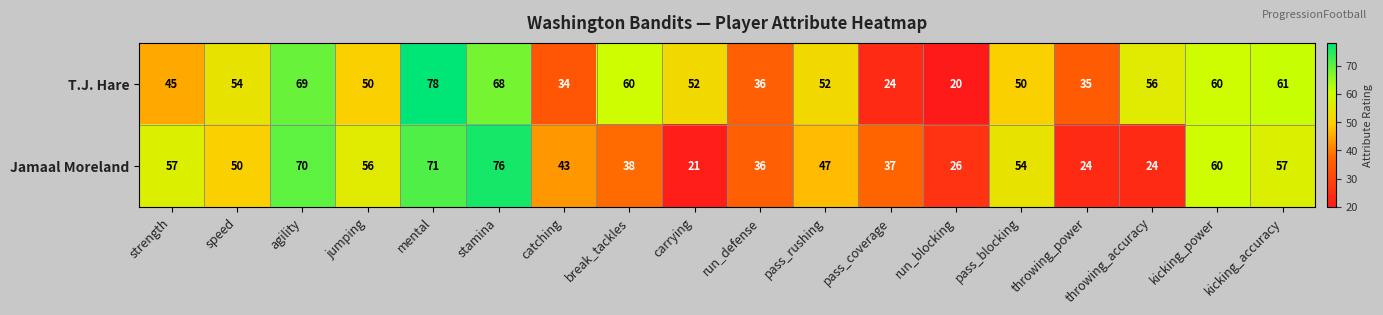

What is the difference between the Jamaal Moreland values at kicking_accuracy and stamina?

19